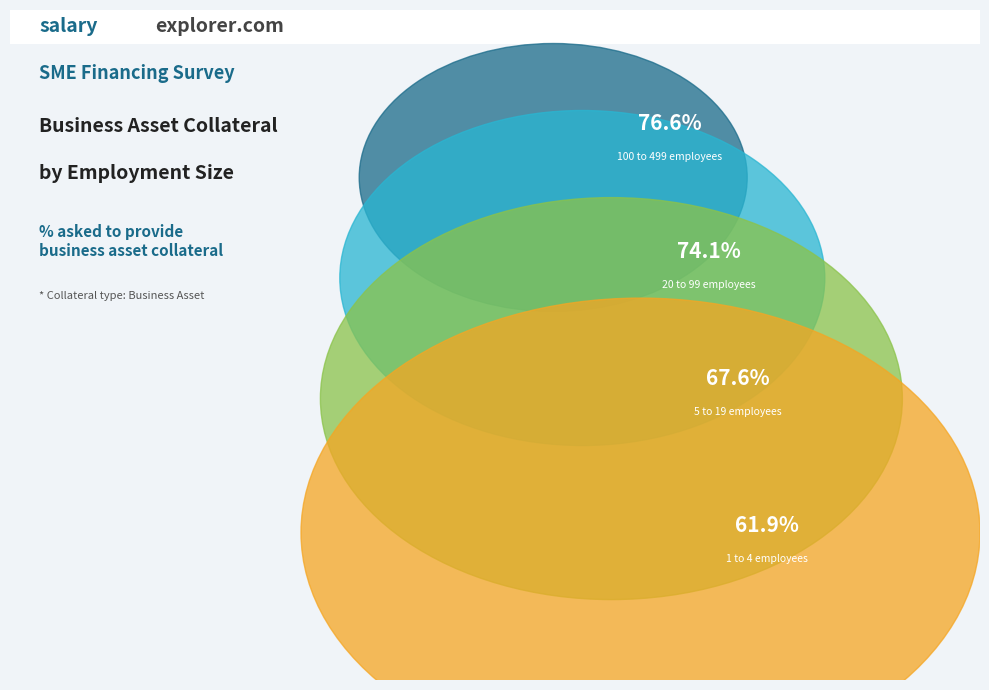

Is there any slice that represents more than half of the pie?

No